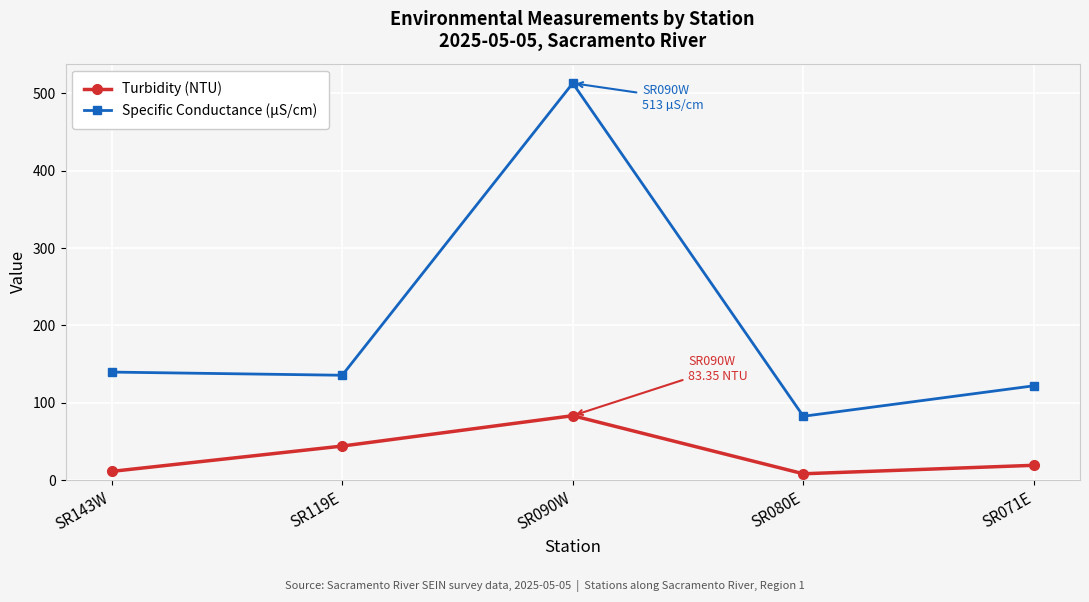

Between SR119E and SR090W, which series saw the biggest shift?

Specific Conductance (µS/cm)